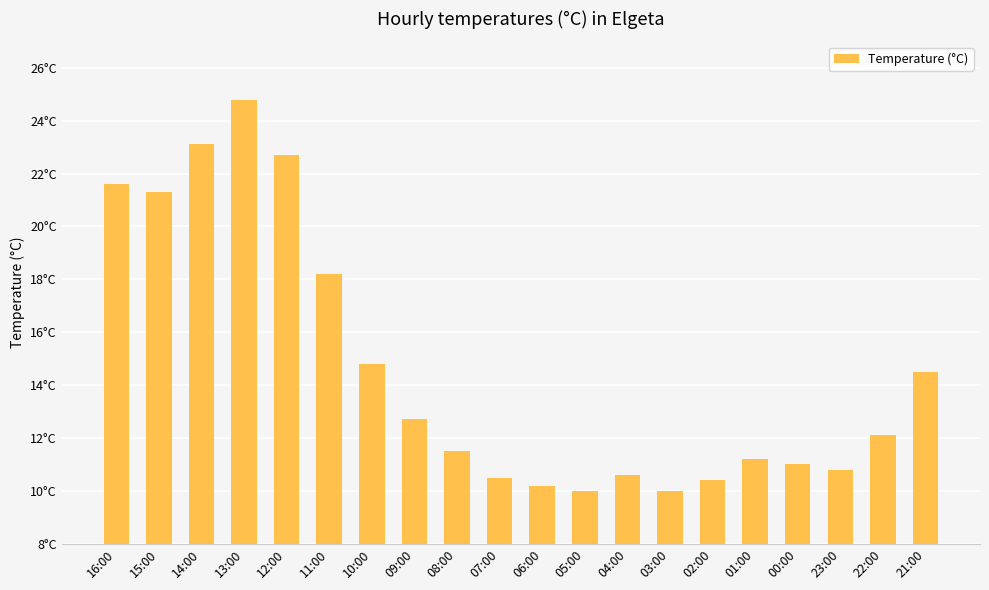

Does the chart contain stacked bars?

No